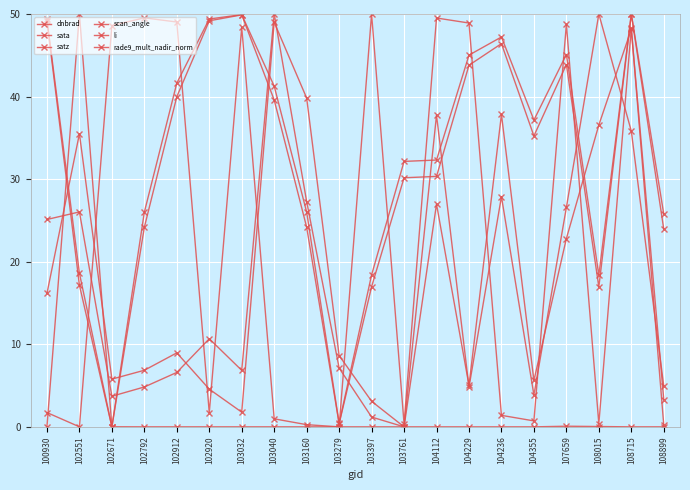

What is the maximum value for li?

50.0